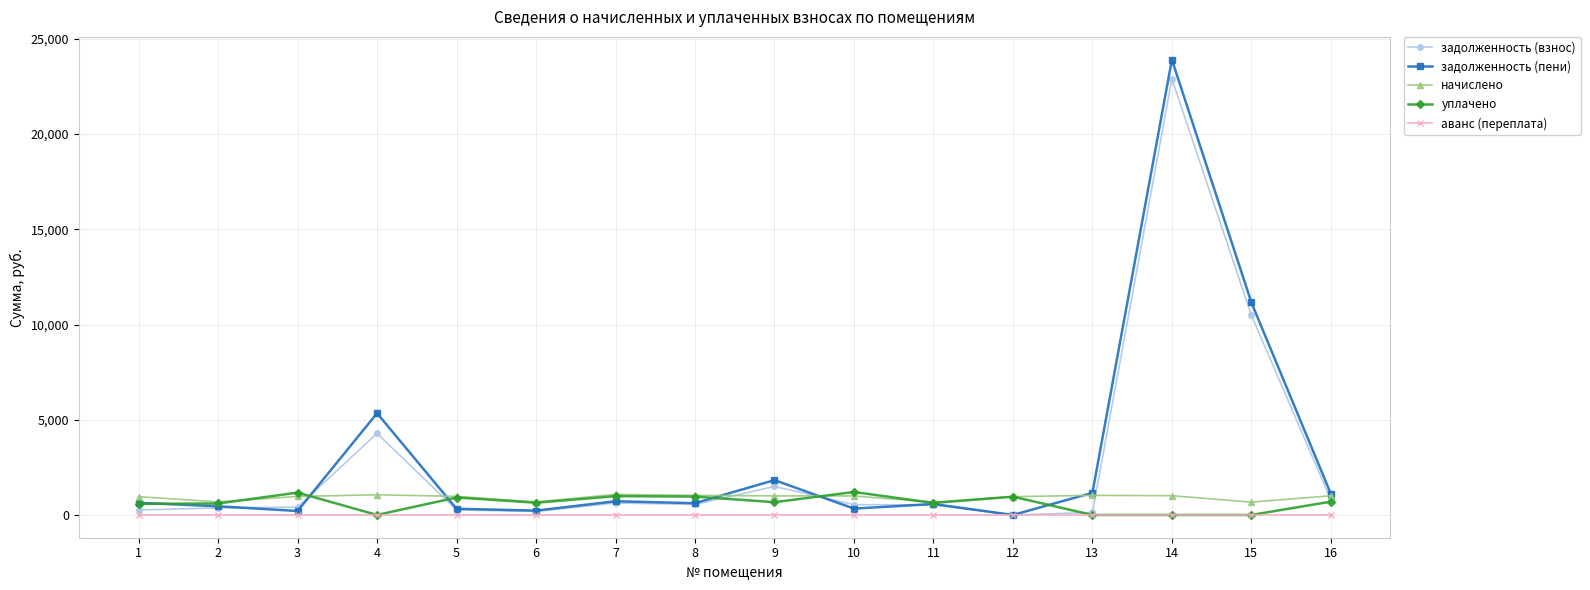

The value of аванс (переплата) at 4 is 0.0. True or false?

True